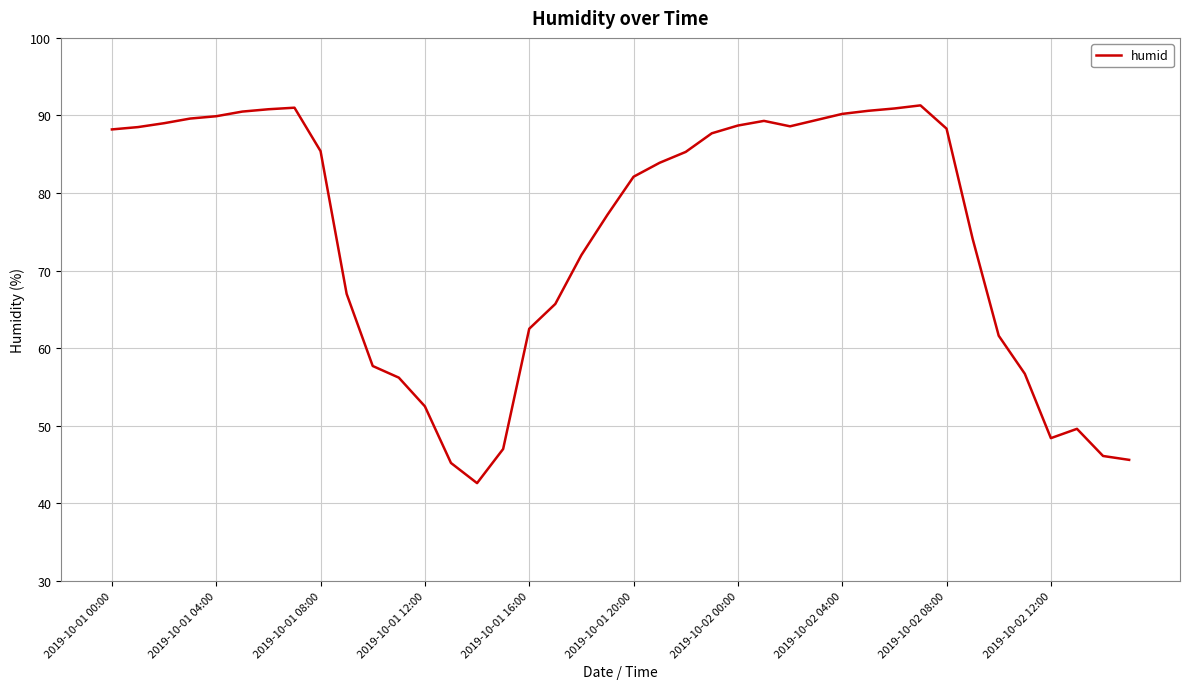

What is the difference between the maximum and minimum values?

48.7